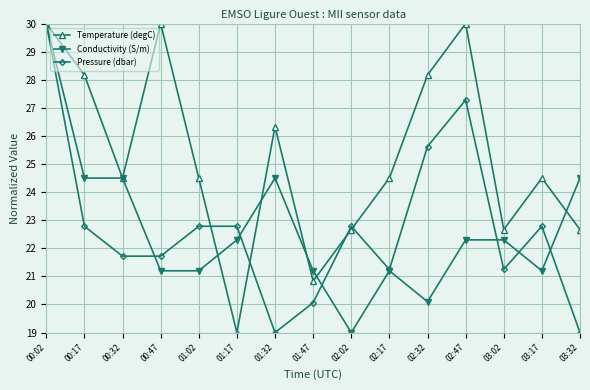

What is the minimum value shown in the chart?

19.0